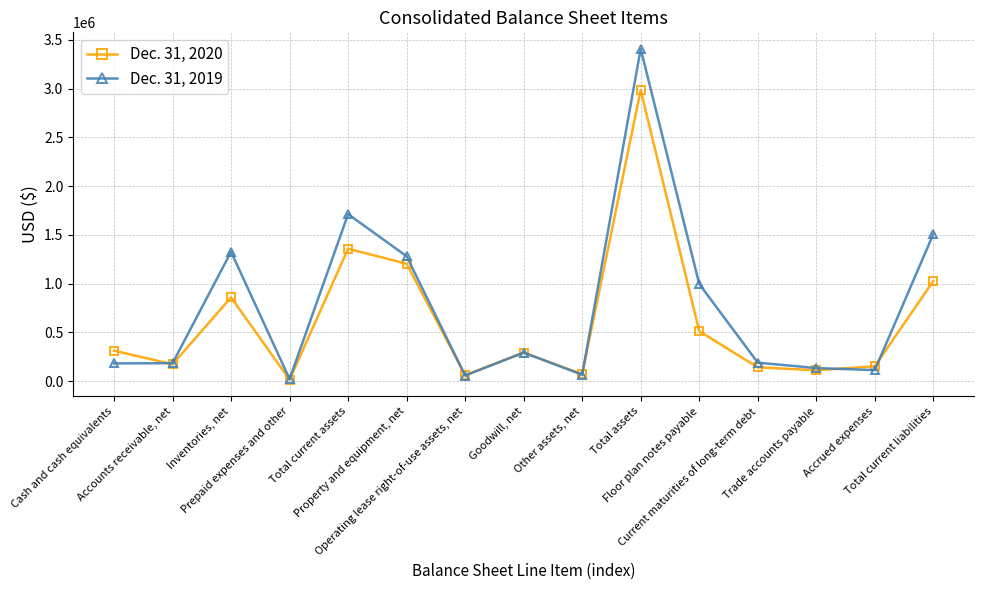

At which label is Dec. 31, 2019 closest to 1714028?

Total current assets